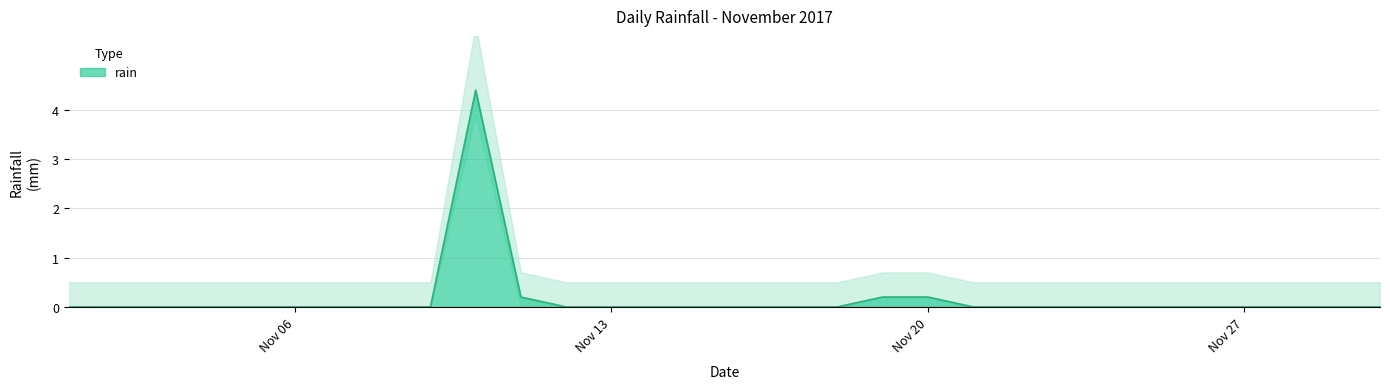

What is the sum of all values?

5.0